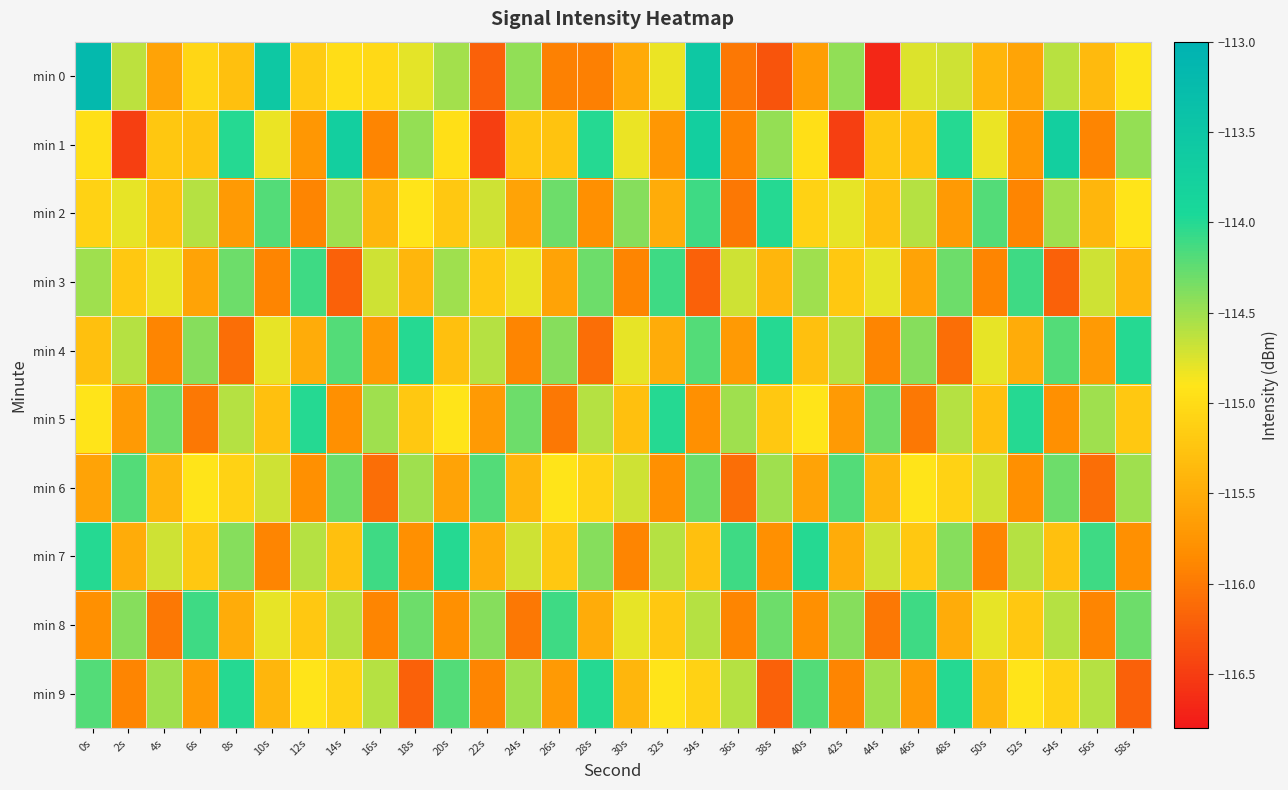

Which series has the largest range (max minus min)?

min 0